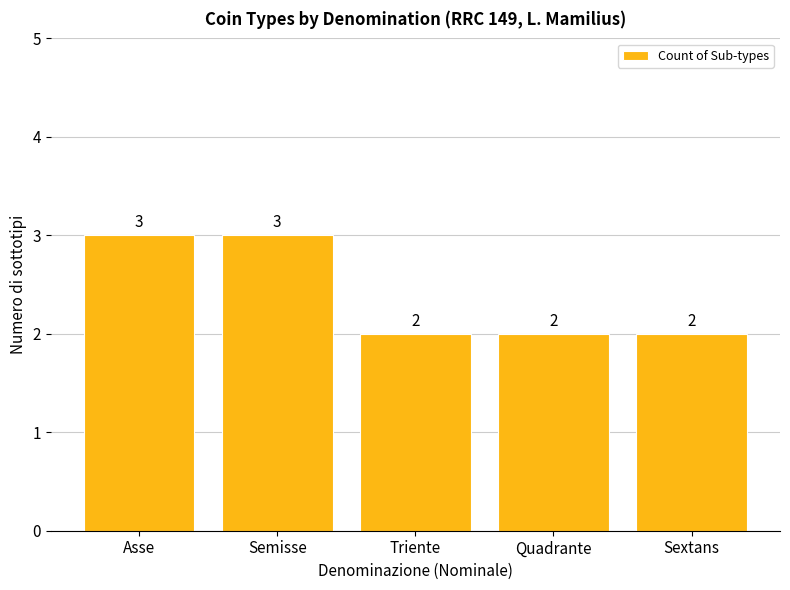

How many categories are shown in the chart?

5